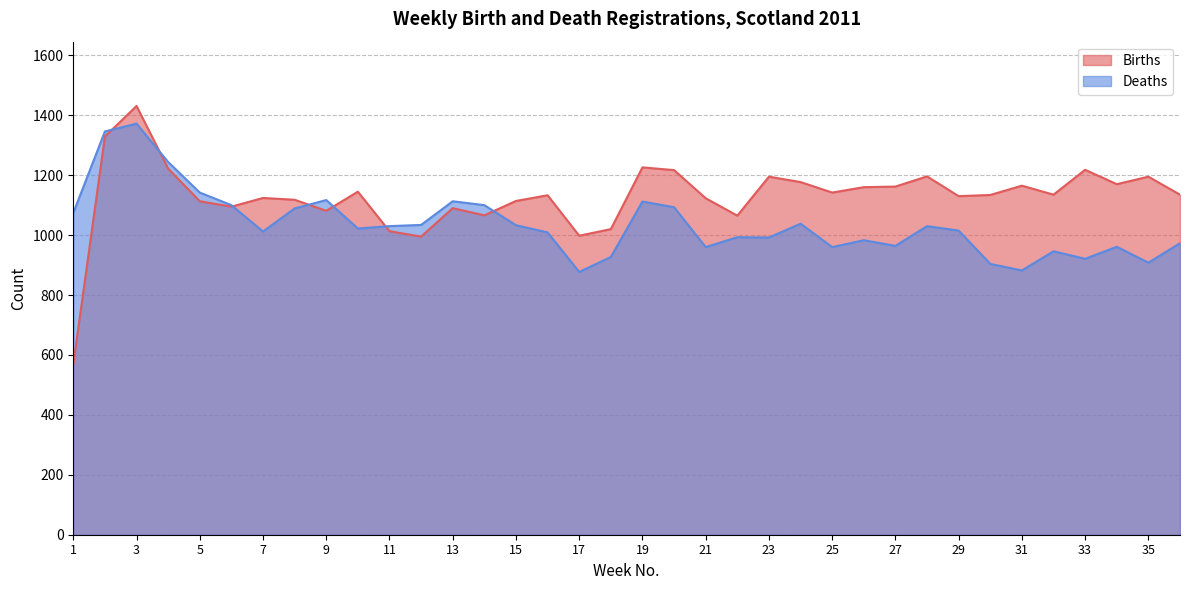

At which category is the sum across all series the highest?

3